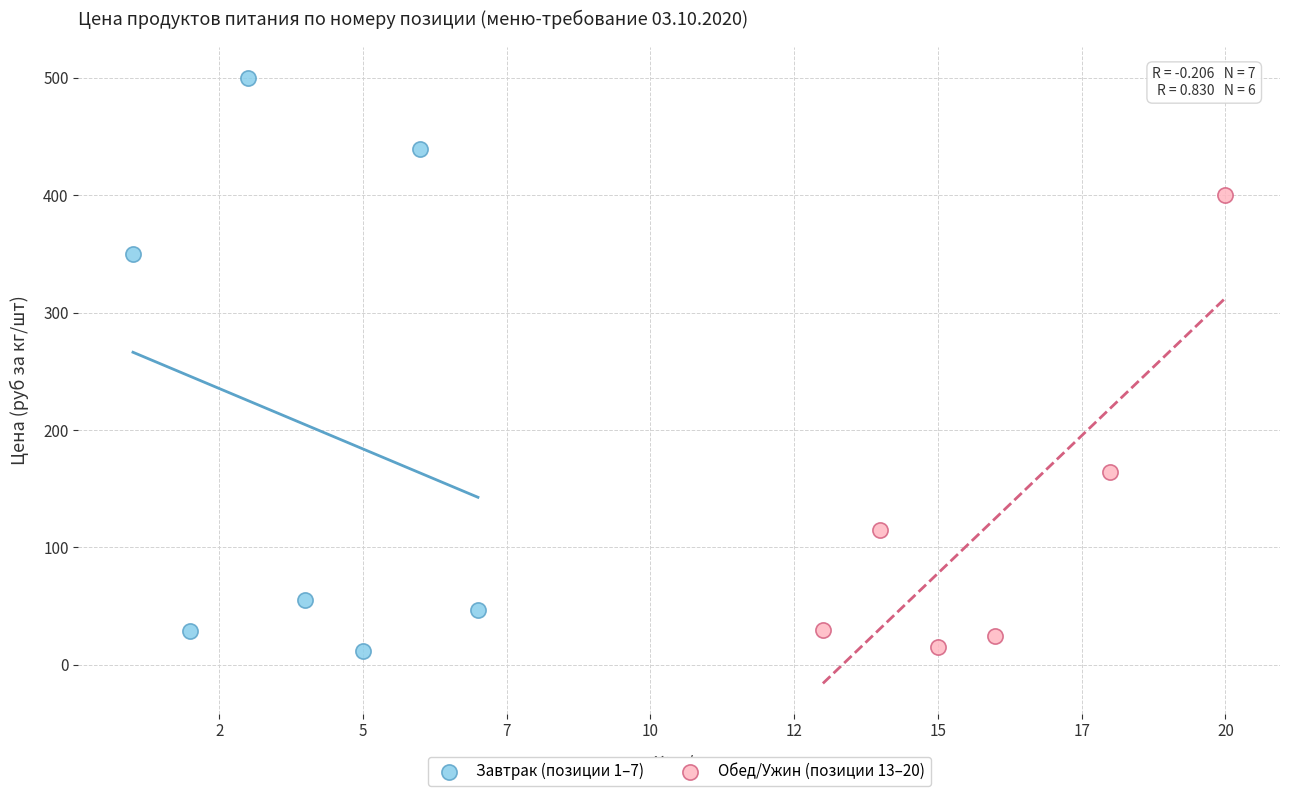

Which series has the widest spread of Y values?

Завтрак (позиции 1–7)